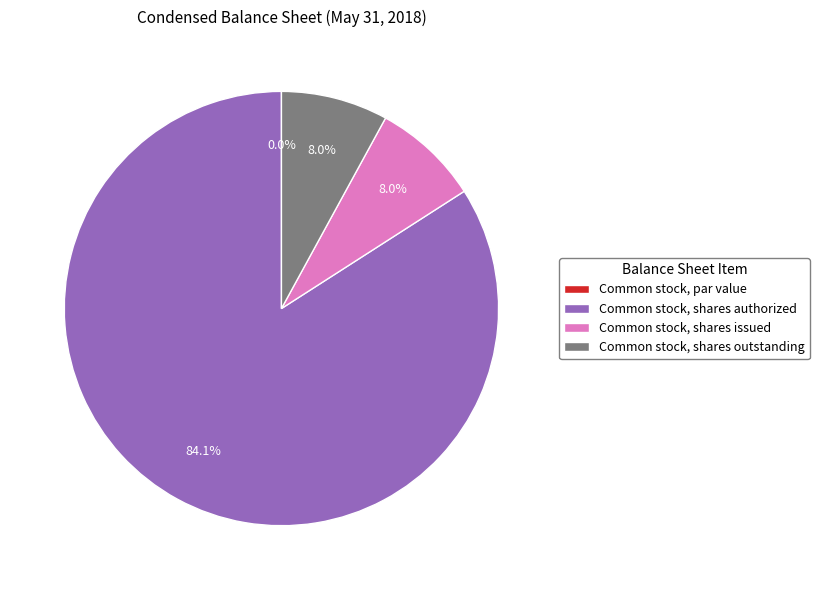

How many slices are in this pie chart?

4